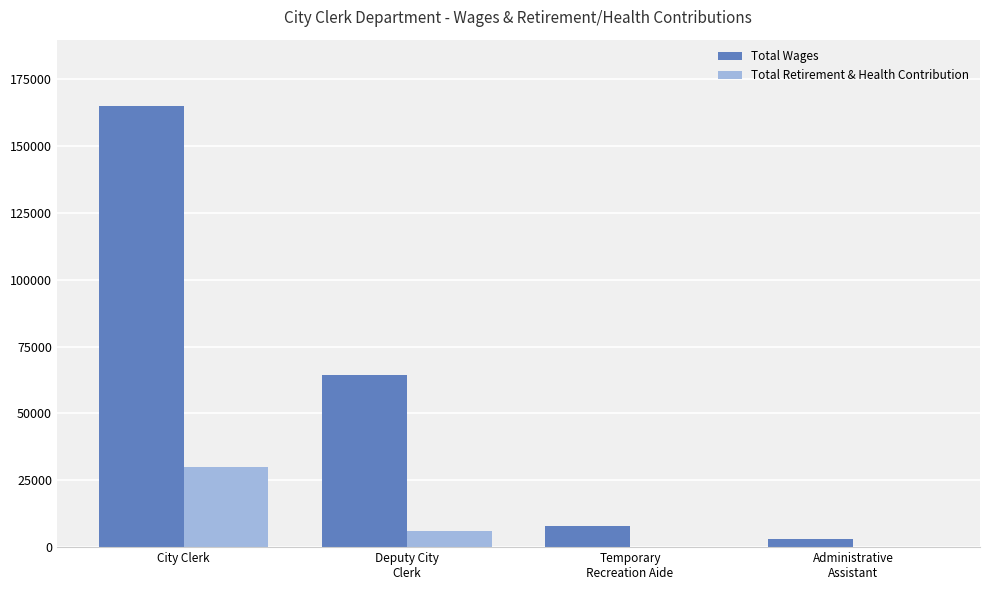

How many categories are shown in the chart?

4